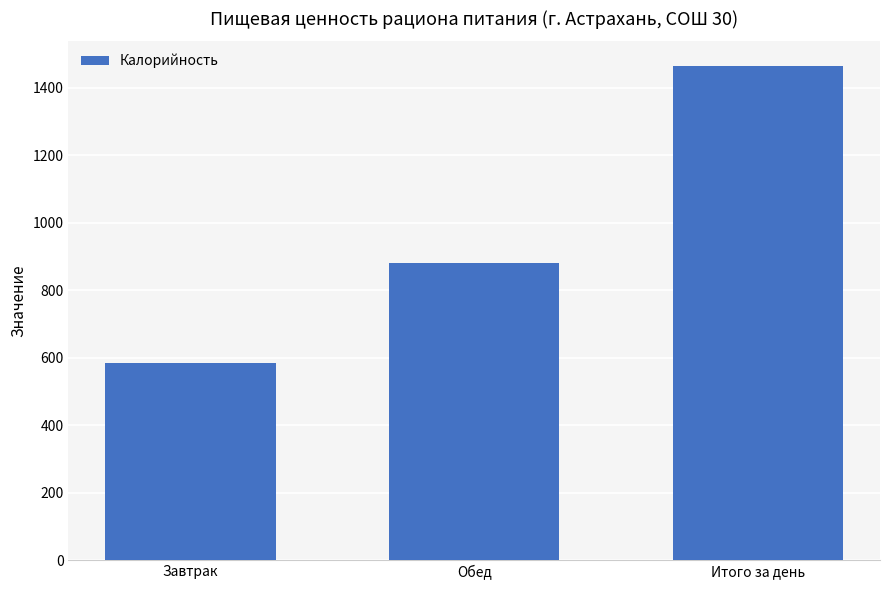

Reading left to right, list all the values displayed in this chart.

Завтрак=583.4	Обед=880.9	Итого за день=1464.3